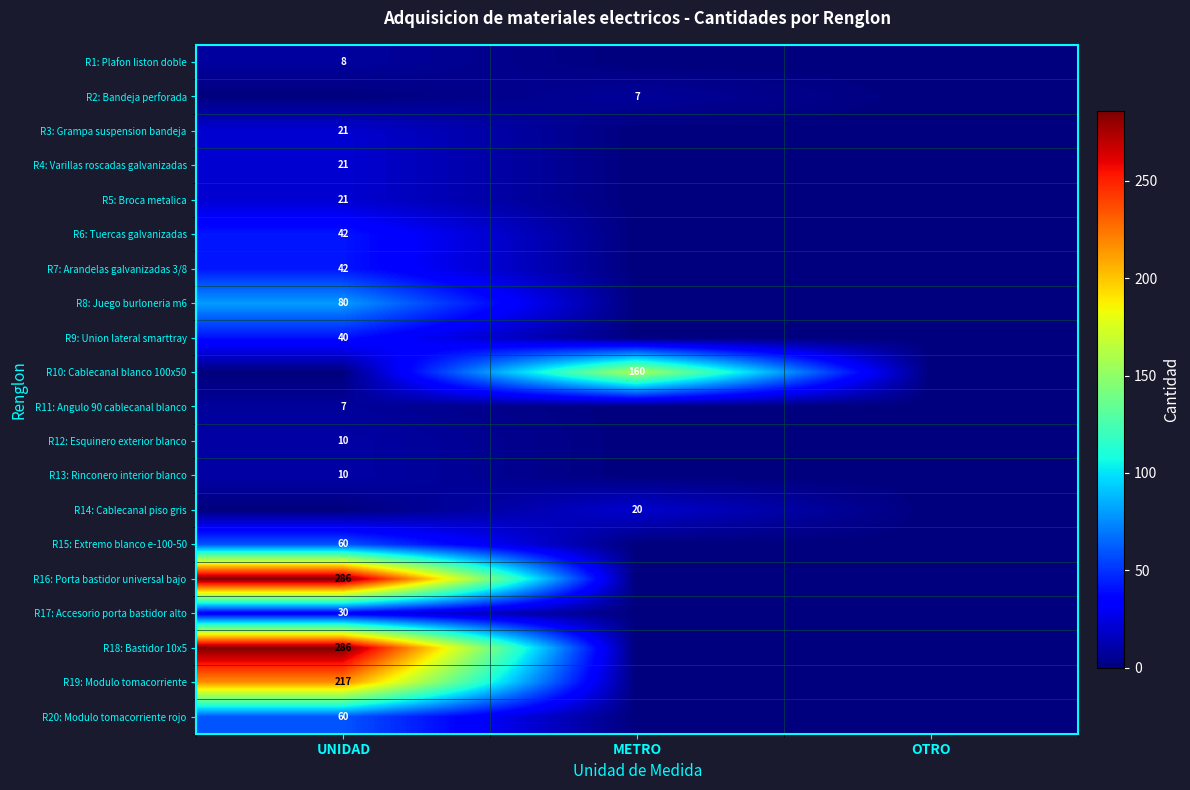

The R5: Broca metalica series shows 21 at UNIDAD. True or false?

True